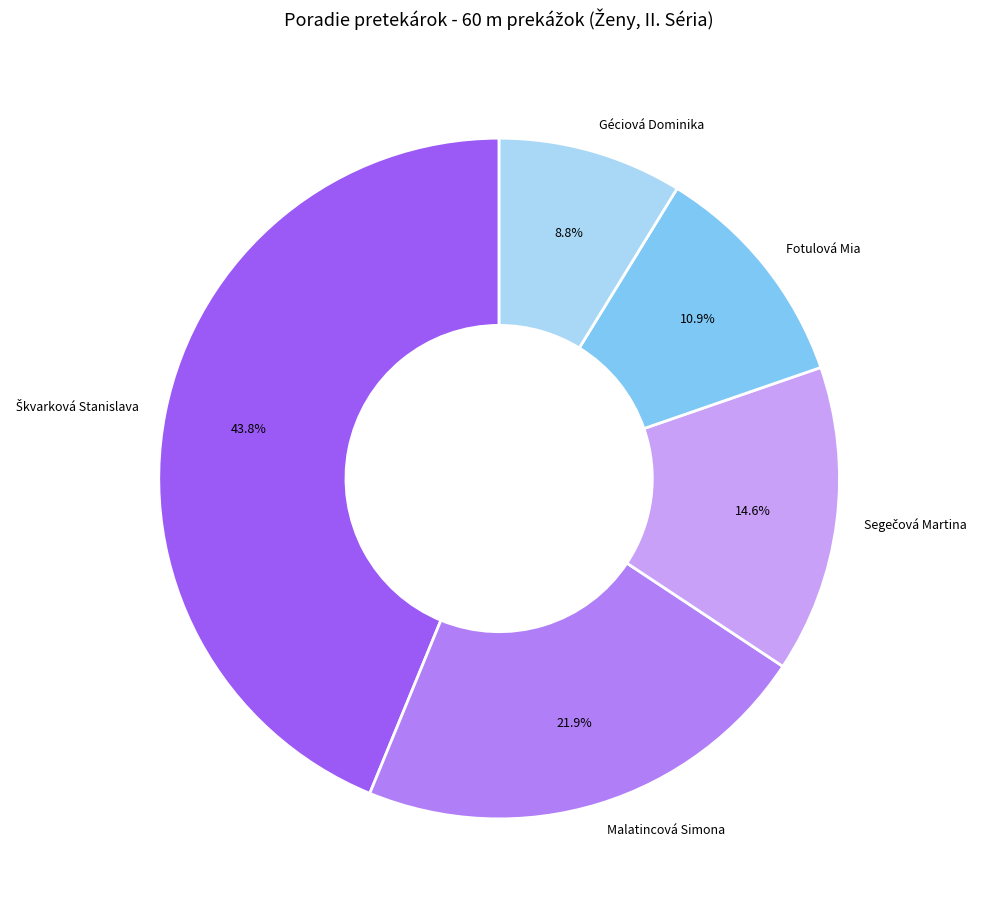

What is the ratio of the value at Géciová Dominika to the value at Malatincová Simona?

0.4